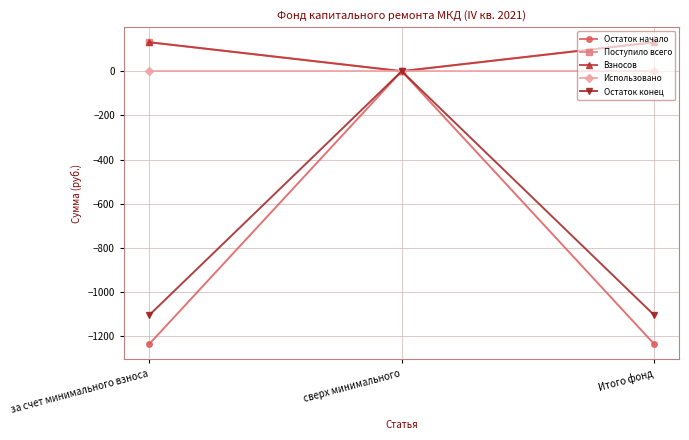

Rank the series at сверх минимального from highest to lowest value.

Остаток начало, Поступило всего, Взносов, Использовано, Остаток конец